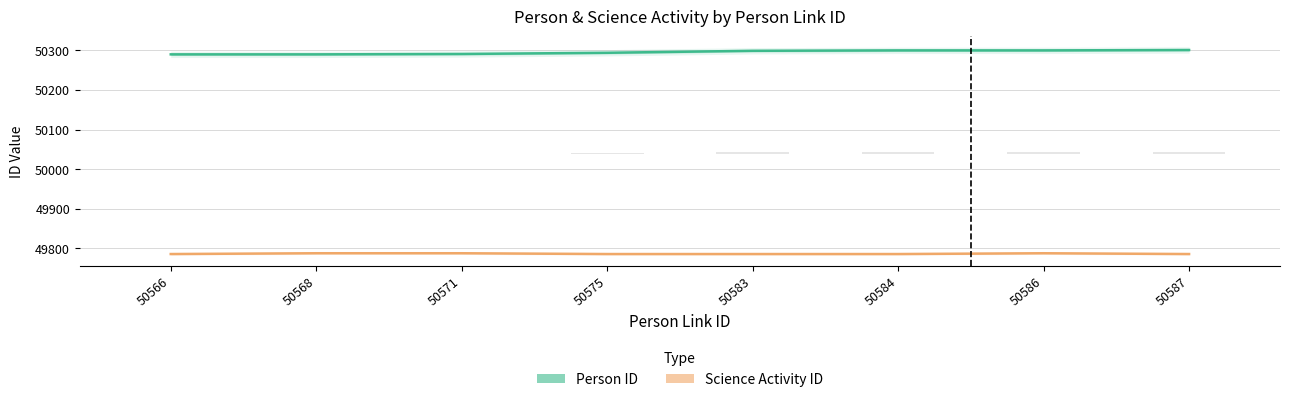

Rank the categories by Person ID value from highest to lowest.

50587, 50584, 50586, 50583, 50575, 50571, 50566, 50568